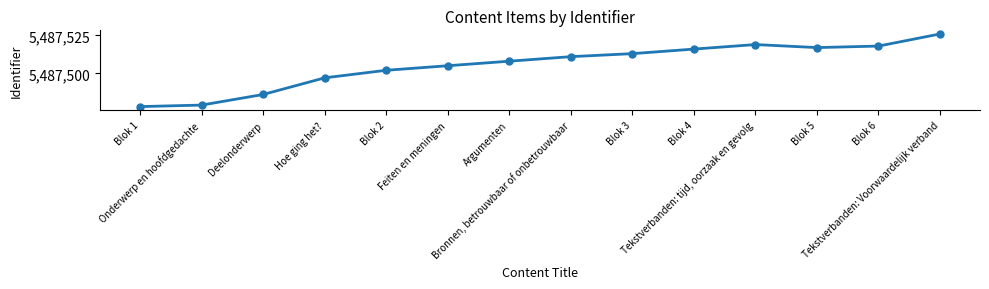

What is the value of the 6th point from the left?

5487505